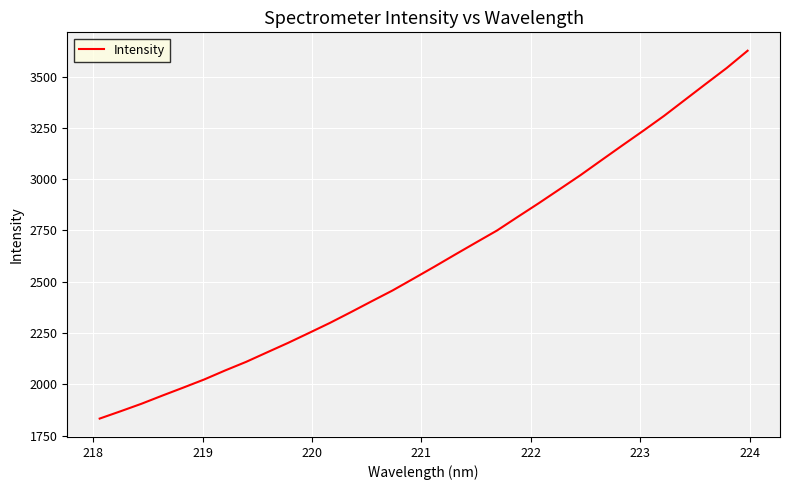

What is the maximum value shown in the chart?

3625.8